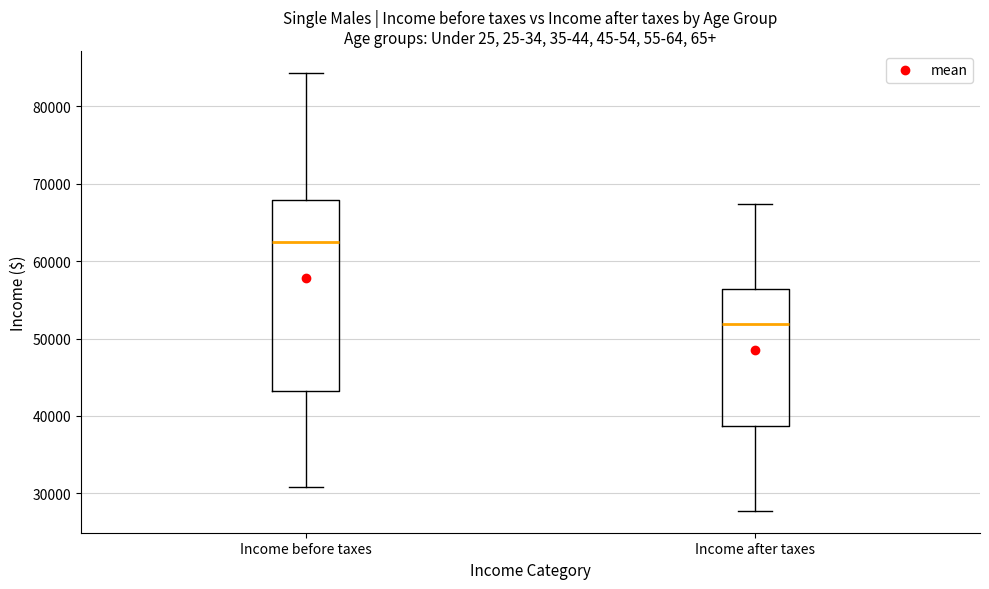

Which box is the tallest, from its lower edge to its upper edge?

Income before taxes